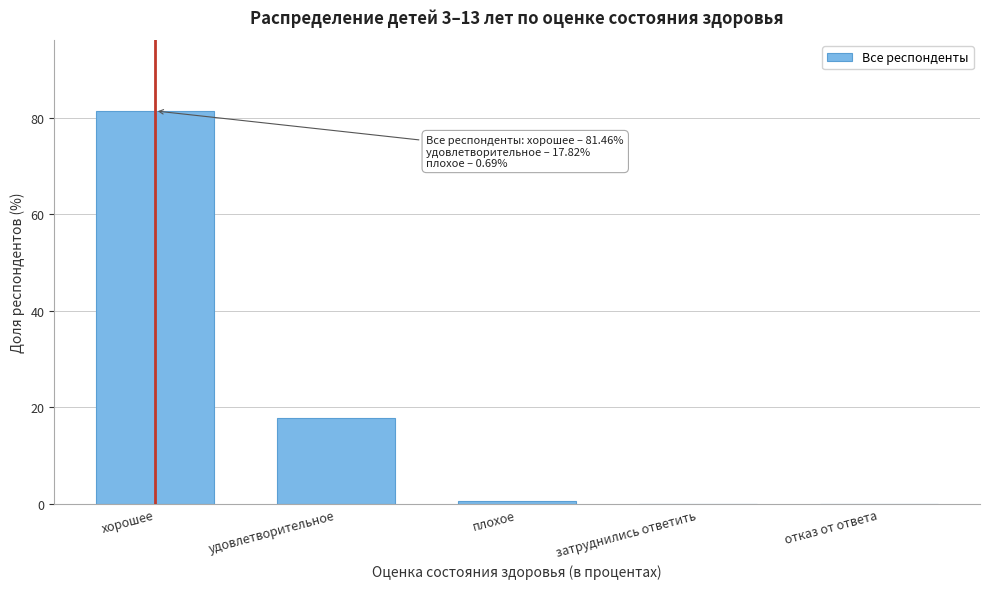

Between плохое and удовлетворительное, which is larger?

удовлетворительное